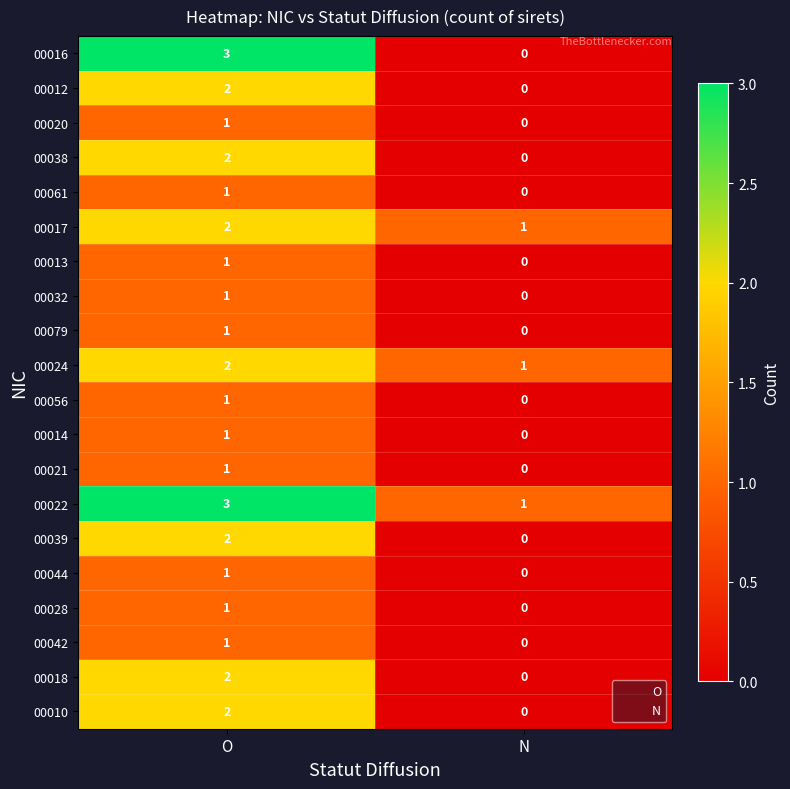

Rank the categories by 00017 value from lowest to highest.

N, O